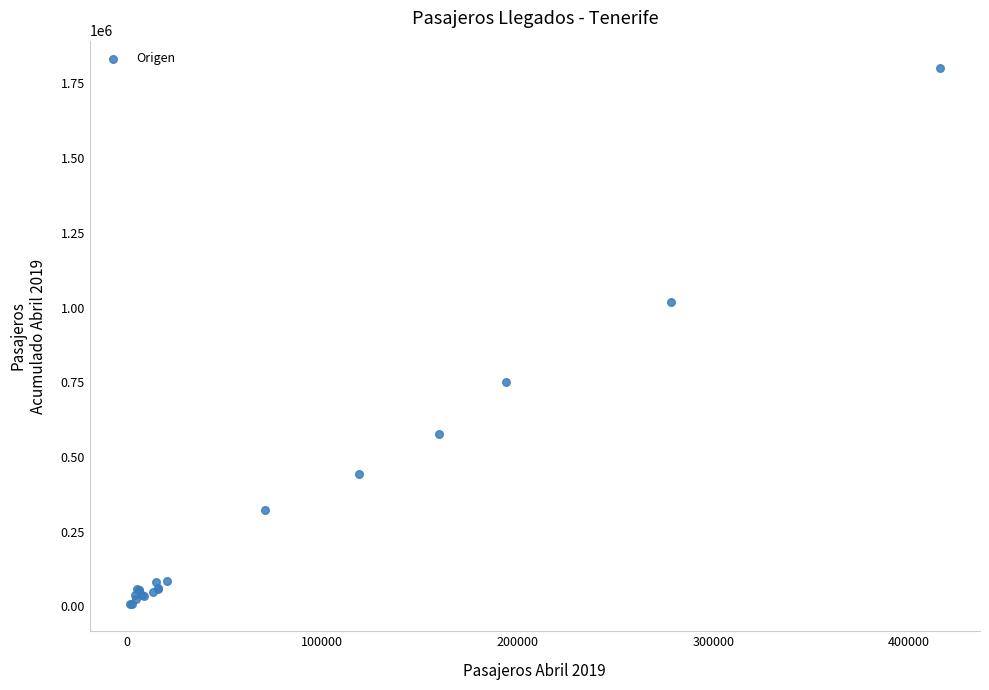

What Y value in the scatter plot is closest to 904901?

1019277